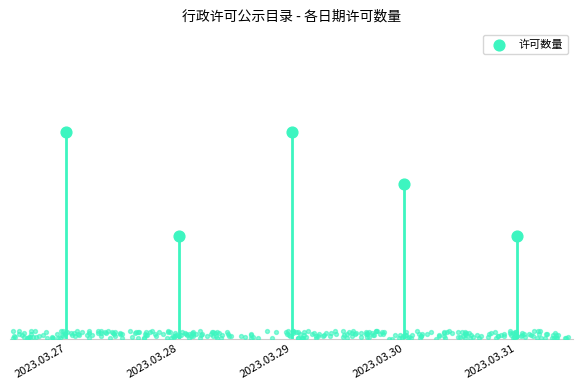

What is the change in value from 2023.03.28 to 2023.03.29?

+2